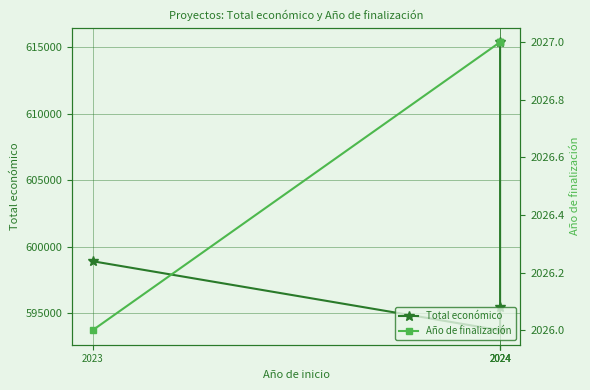

Where is Año de finalización nearest to the value 2026?

2023